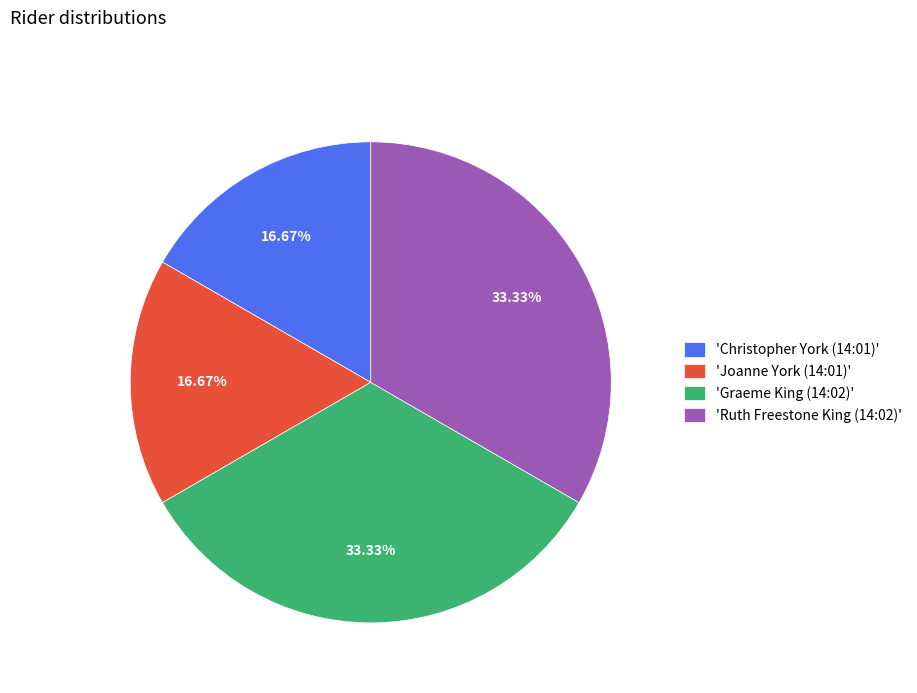

Approximately how many times larger is the value at 'Christopher York (14:01)' compared to 'Joanne York (14:01)'?

1.0